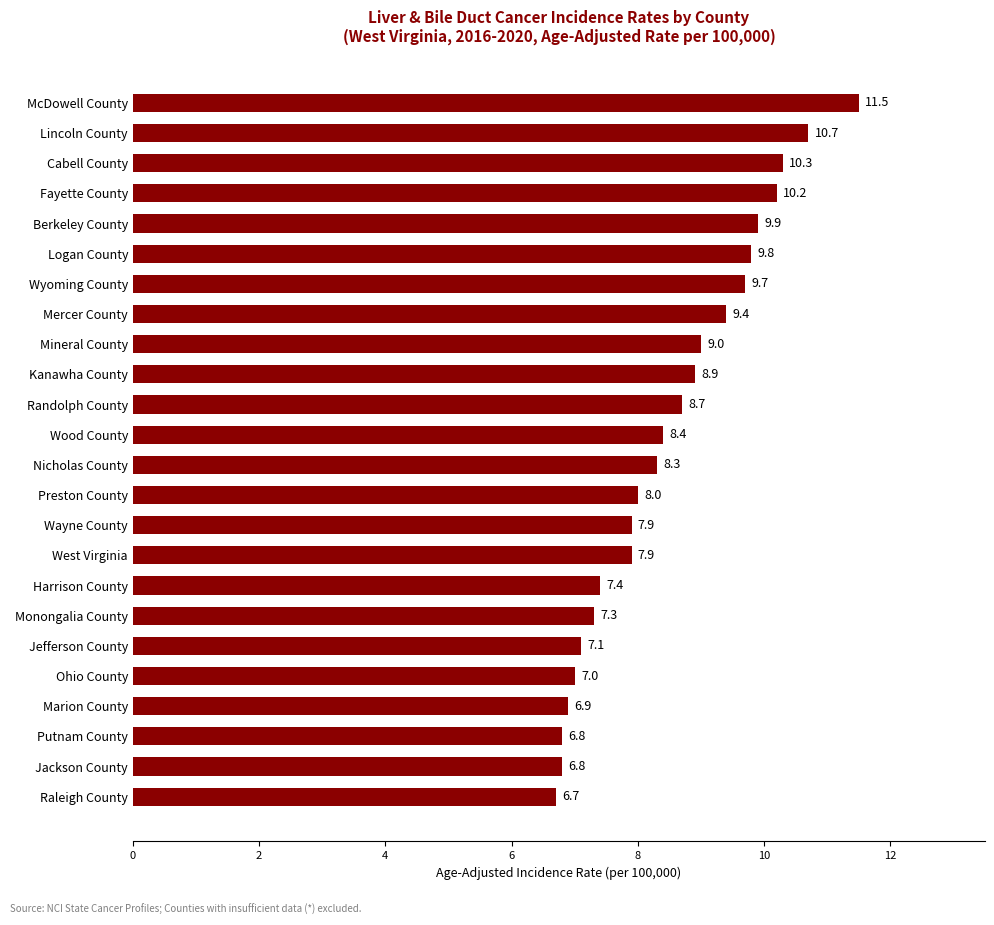

At which label is the value closest to 9?

Mineral County